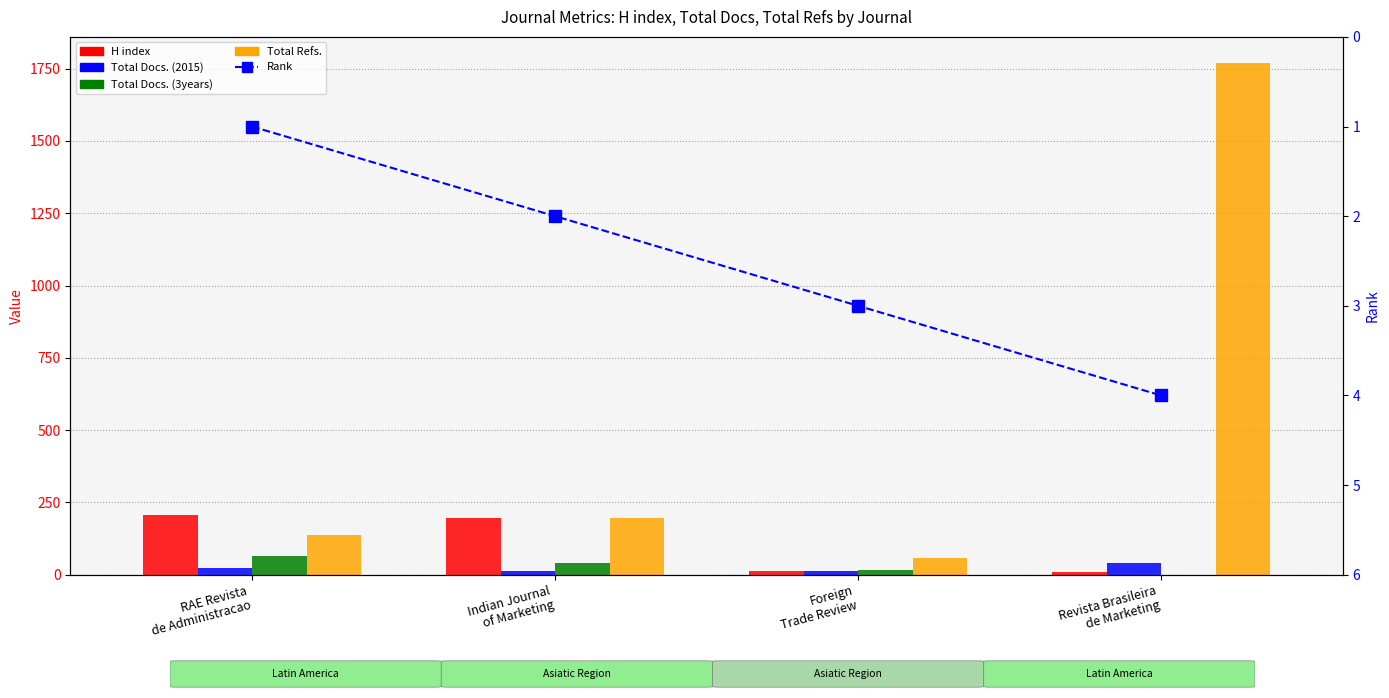

What is the difference between the maximum and minimum values in the Total Refs. series?

1713